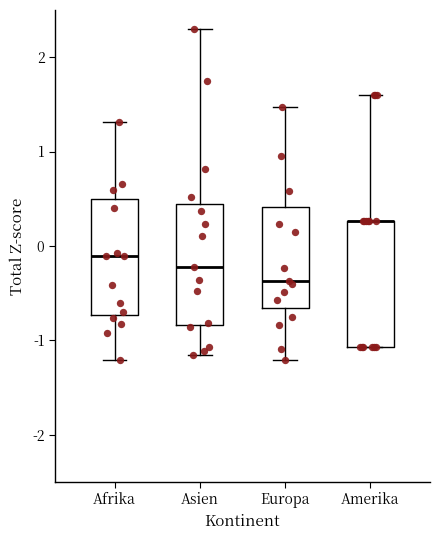

Reading left to right, transcribe this box plot: for each box, give where its median line is, the range the box spans, and where its two whiskers end, as read against the y-axis. The values are not printed on the chart, so give them approximately, as read against the axis.

Afrika: median -0.1, box -0.7 to 0.5, whiskers -1.2 to 1.3
Asien: median -0.2, box -0.8 to 0.4, whiskers -1.2 to 2.3
Europa: median -0.4, box -0.7 to 0.4, whiskers -1.2 to 1.5
Amerika: median 0.3 (drawn on the box's upper edge), box -1.1 to 0.3, whiskers -1.1 to 1.6